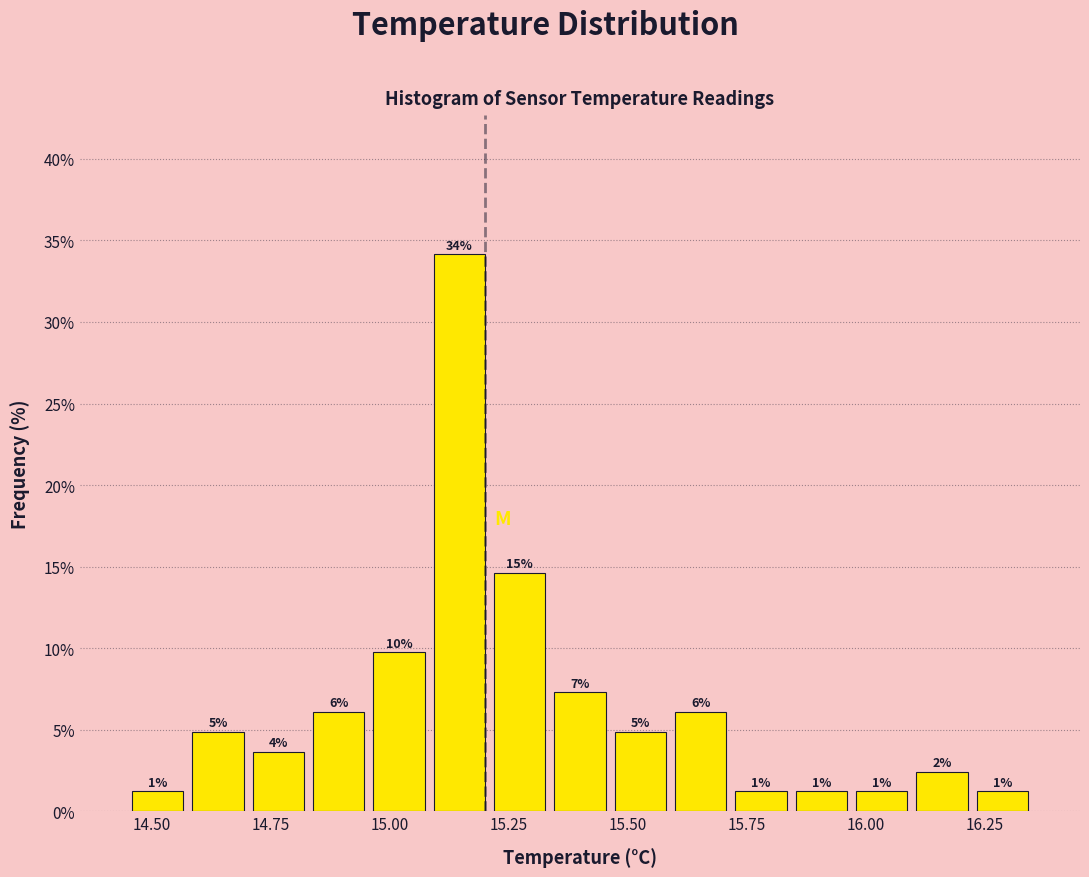

Read against the x-axis, roughly where is the centre of the tallest bar?

15.15